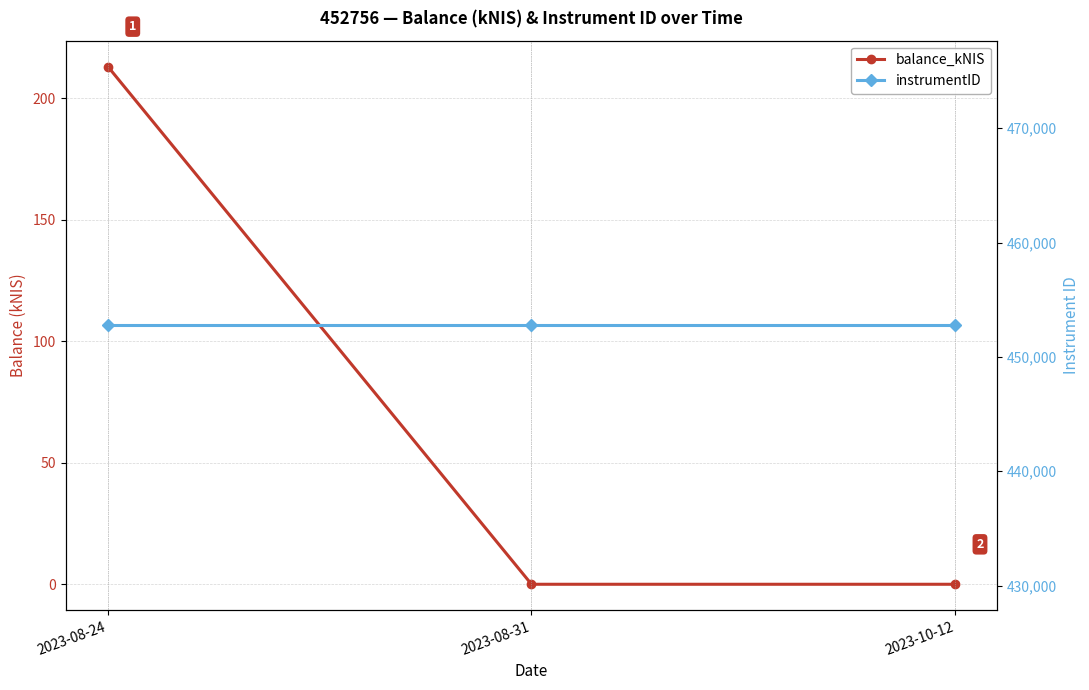

Rank the series by their maximum value, from highest to lowest.

instrumentID, balance_kNIS